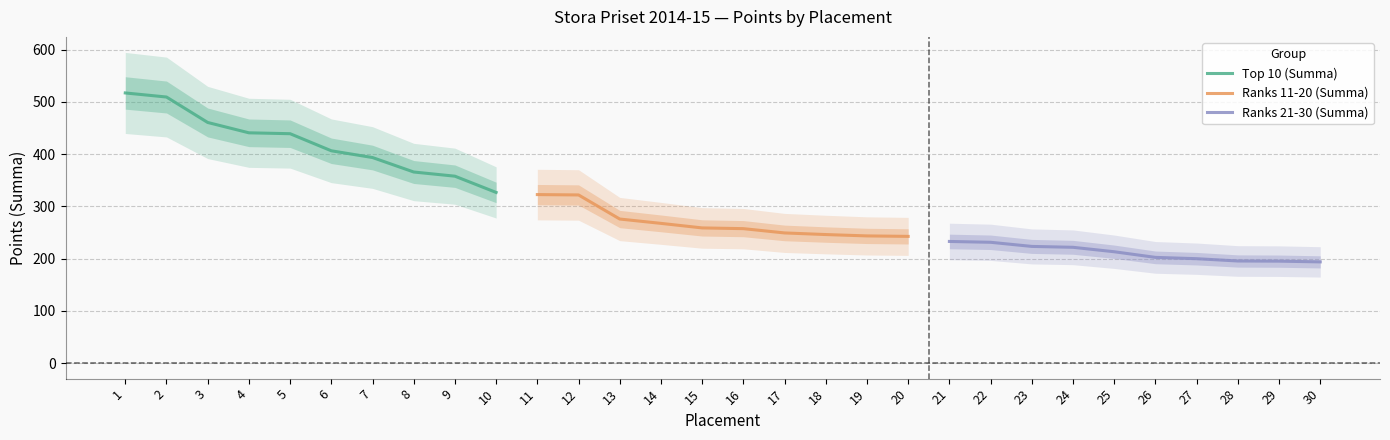

What is the greatest value displayed?

517.0